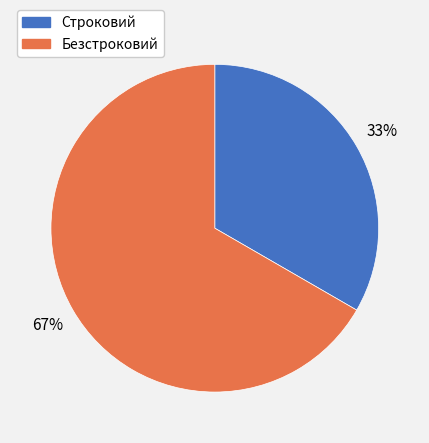

Is the sum of Строковий and Безстроковий greater than half?

Yes